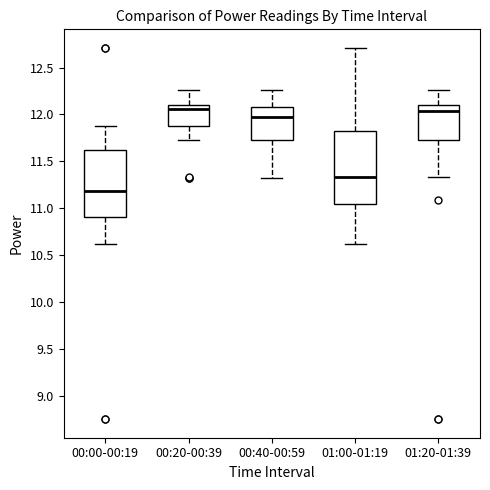

Reading left to right, read every box against the y-axis: the position of its median line, the range the box covers, and the ends of its whiskers. The values are not printed on the chart, so give them approximately, as read against the axis.

00:00-00:19: median 11.20, box 10.90 to 11.65, whiskers 10.60 to 11.90
00:20-00:39: median 12.05, box 11.85 to 12.10, whiskers 11.75 to 12.25
00:40-00:59: median 11.95, box 11.75 to 12.10, whiskers 11.30 to 12.25
01:00-01:19: median 11.35, box 11.05 to 11.80, whiskers 10.60 to 12.70
01:20-01:39: median 12.05, box 11.75 to 12.10, whiskers 11.35 to 12.25